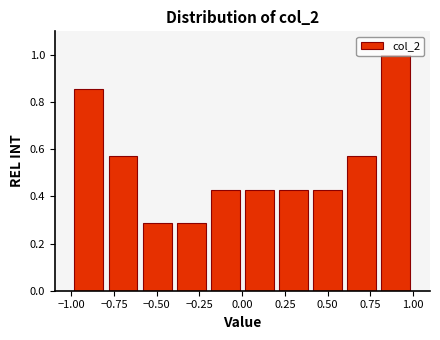

Read against the x-axis, roughly where is the centre of the tallest bar?

0.90